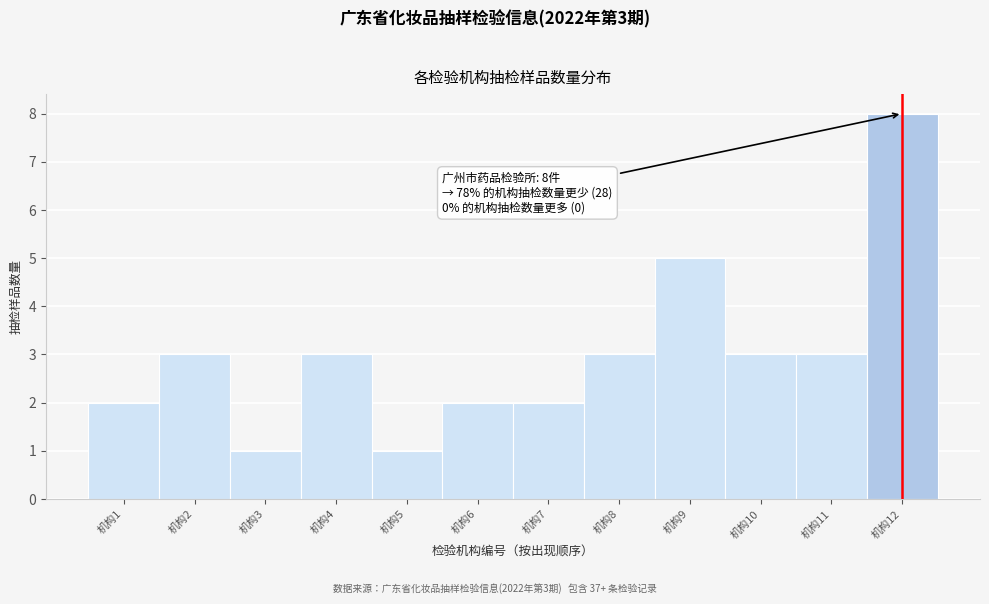

Over which range of the x-axis is the bar tallest?

11.5 to 12.5